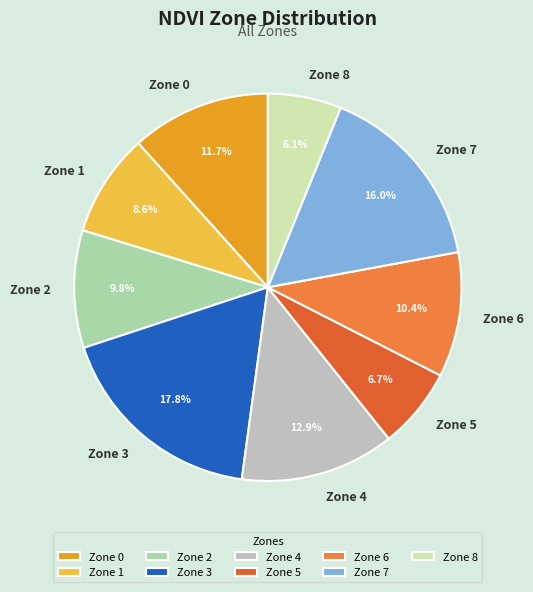

What percentage is NOT represented by Zone 4?

87.1%